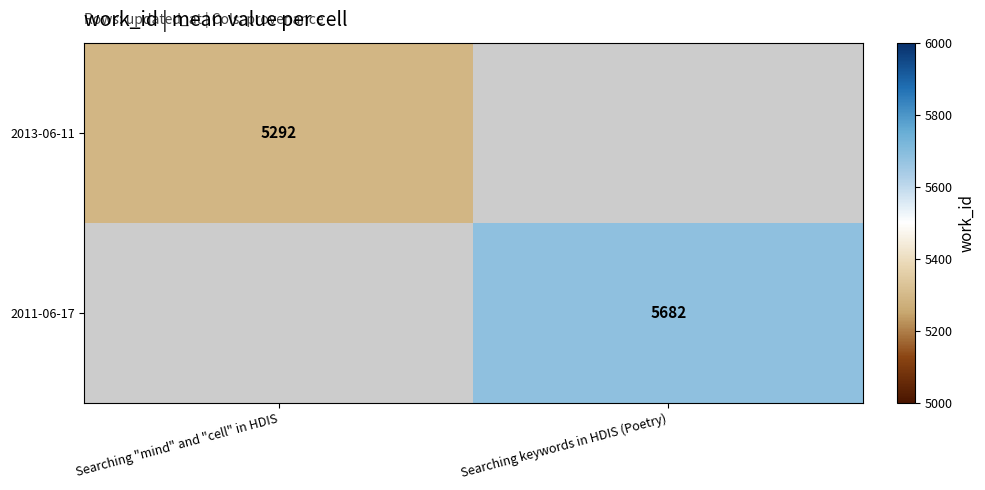

Is it true that 2011-06-17 equals 5682 at Searching keywords in HDIS (Poetry)?

True